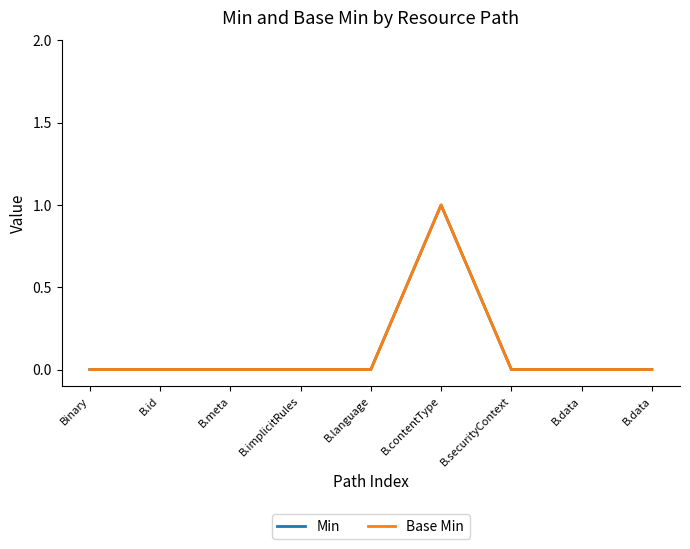

Which category has the highest value in the Base Min series?

B.contentType